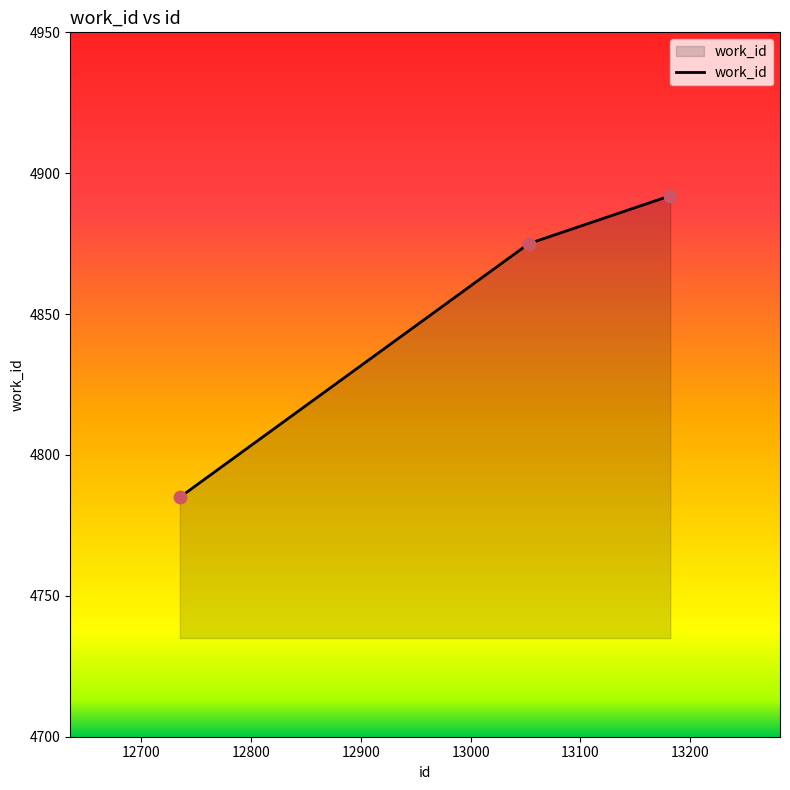

What is the difference between the maximum and minimum values?

107